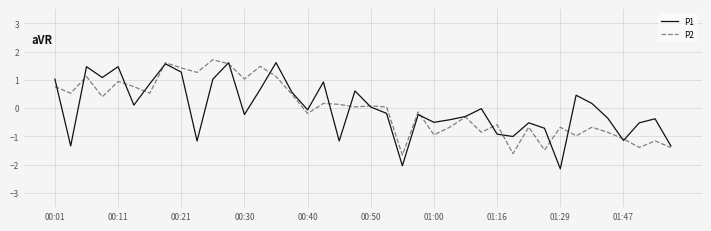

What is the minimum value shown in the chart?

-2.1